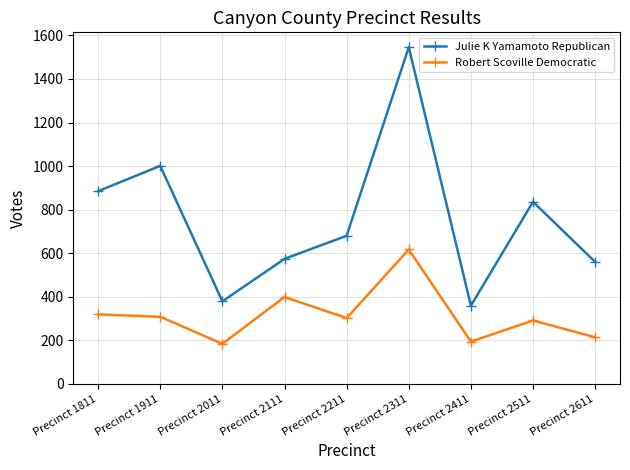

At how many categories does at least one series exceed 280?

9